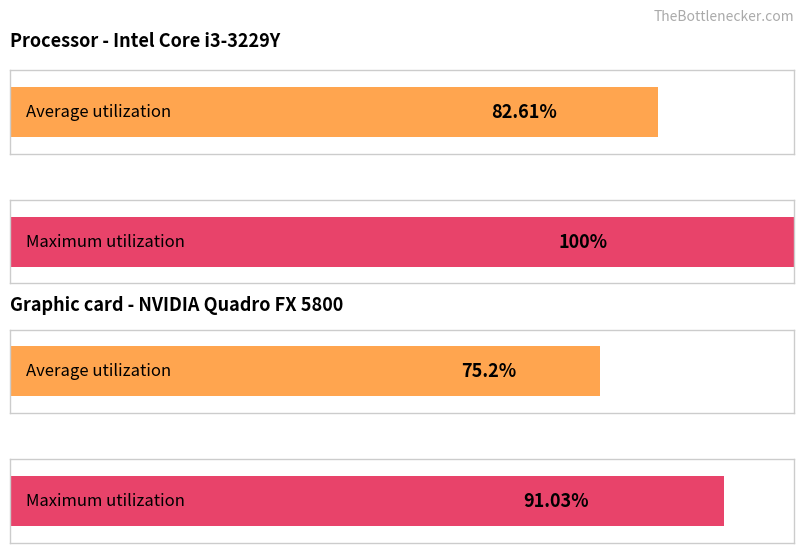

The value of Maximum utilization at 2 is -40.0. True or false?

False